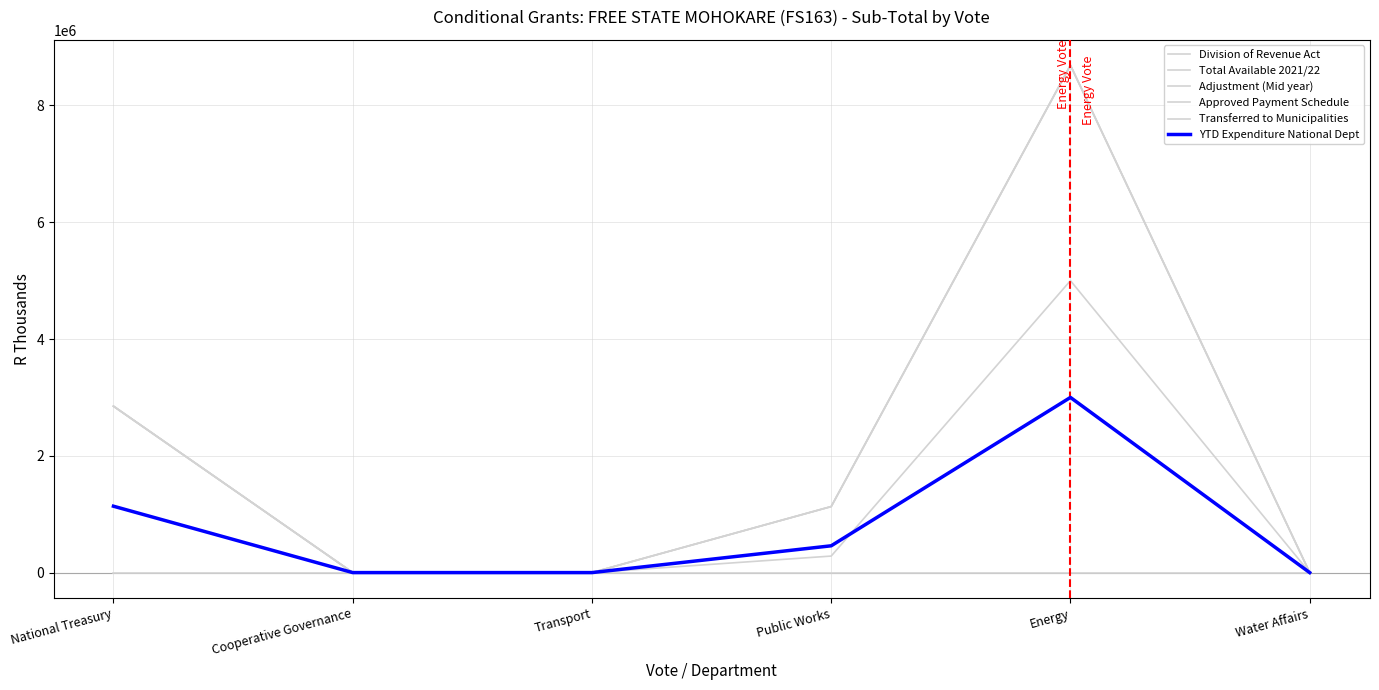

True or false: Approved Payment Schedule and Total Available 2021/22 intersect in this chart.

False